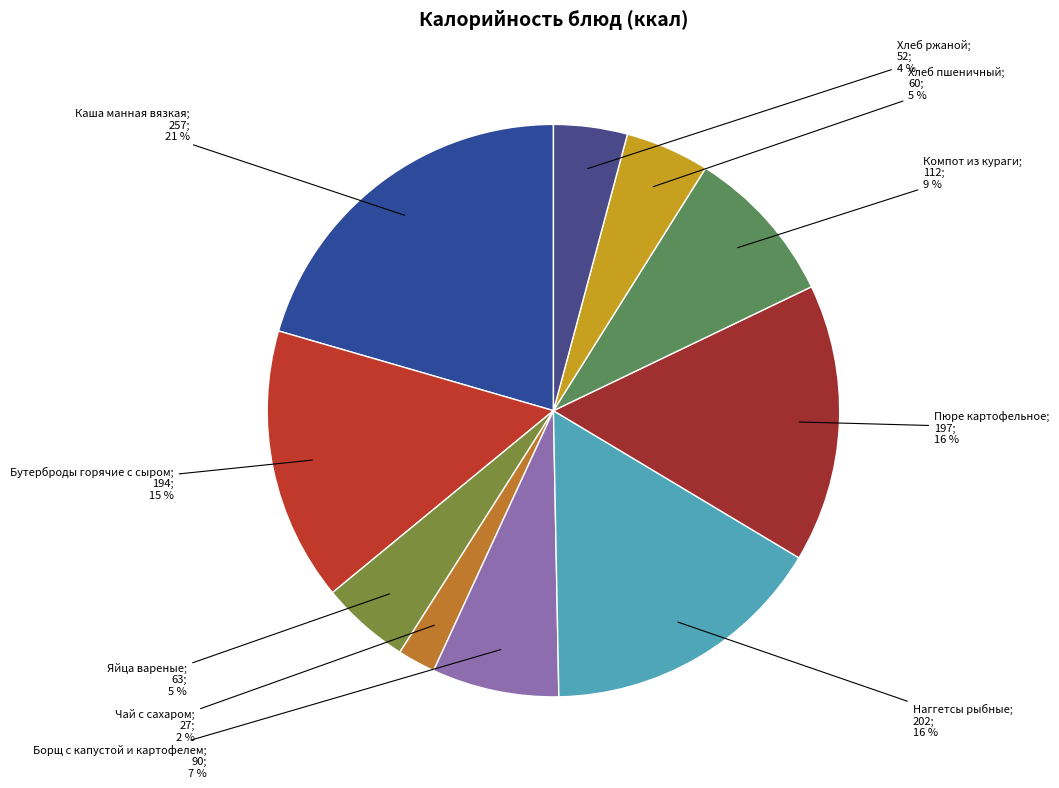

How many slices are in this pie chart?

10